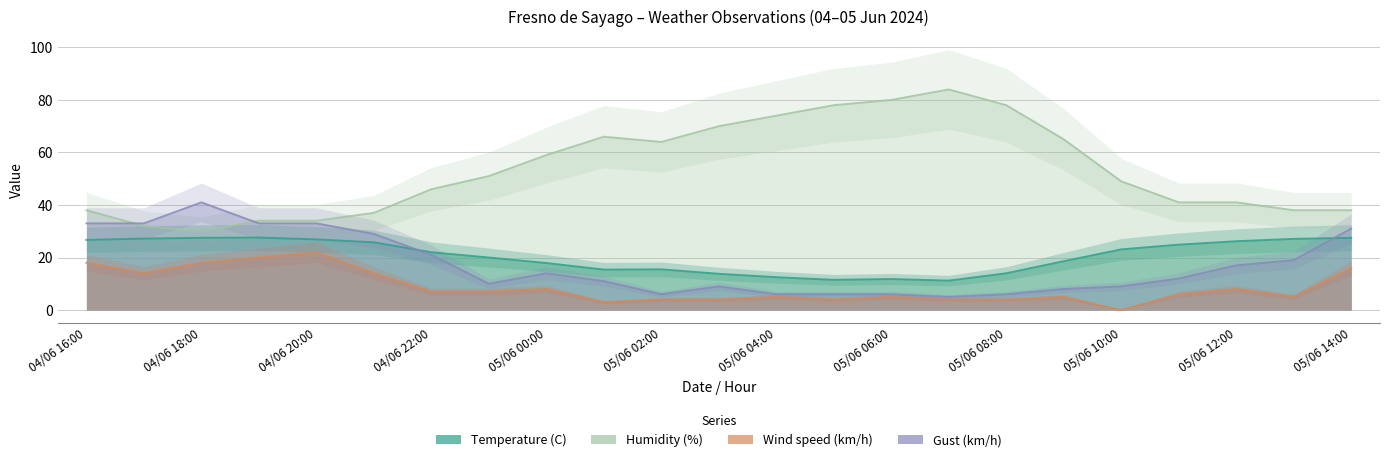

How many lines are shown in the chart?

4